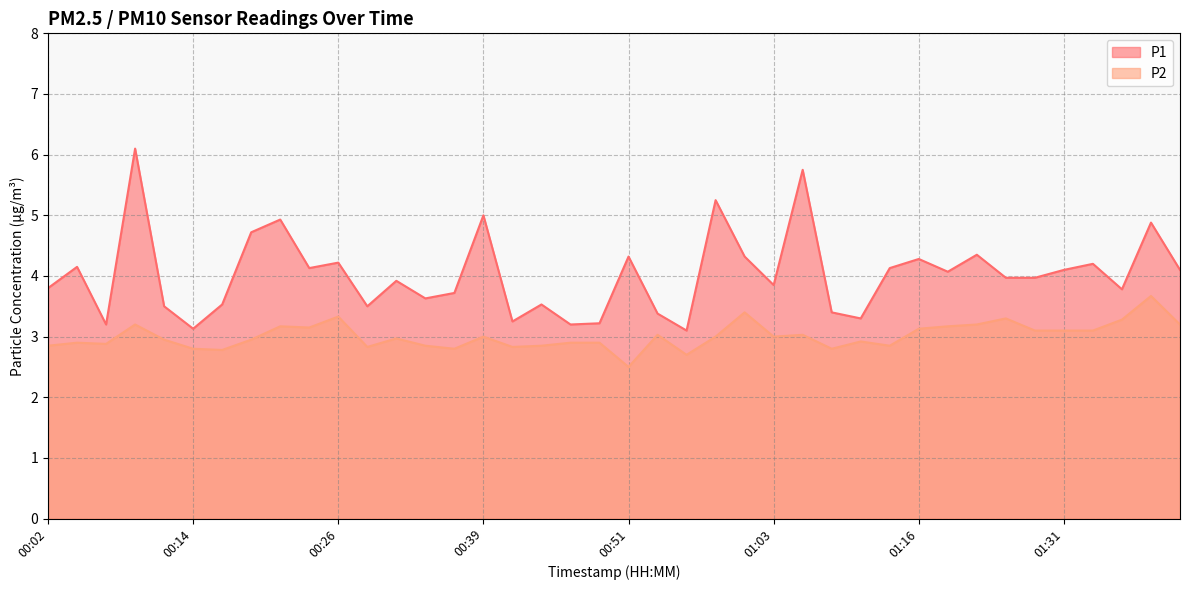

Does the chart display data point markers on the line(s)?

No